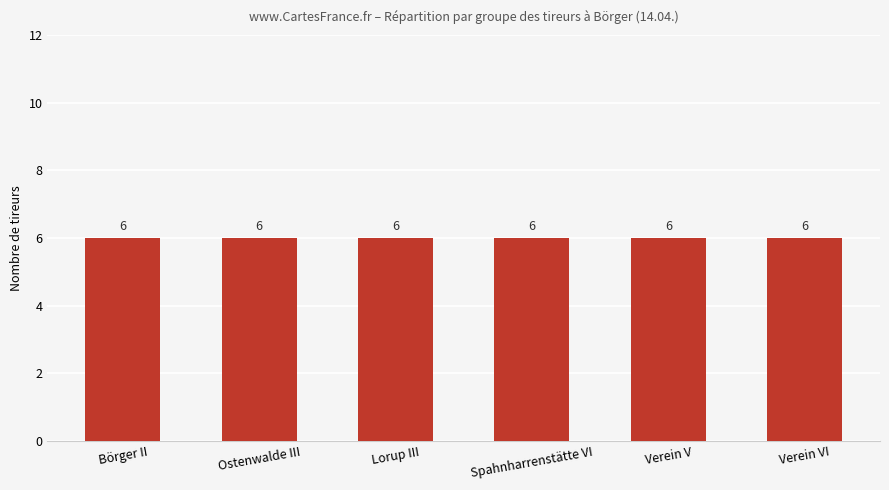

What is the label of the 3rd bar from the left?

Lorup III